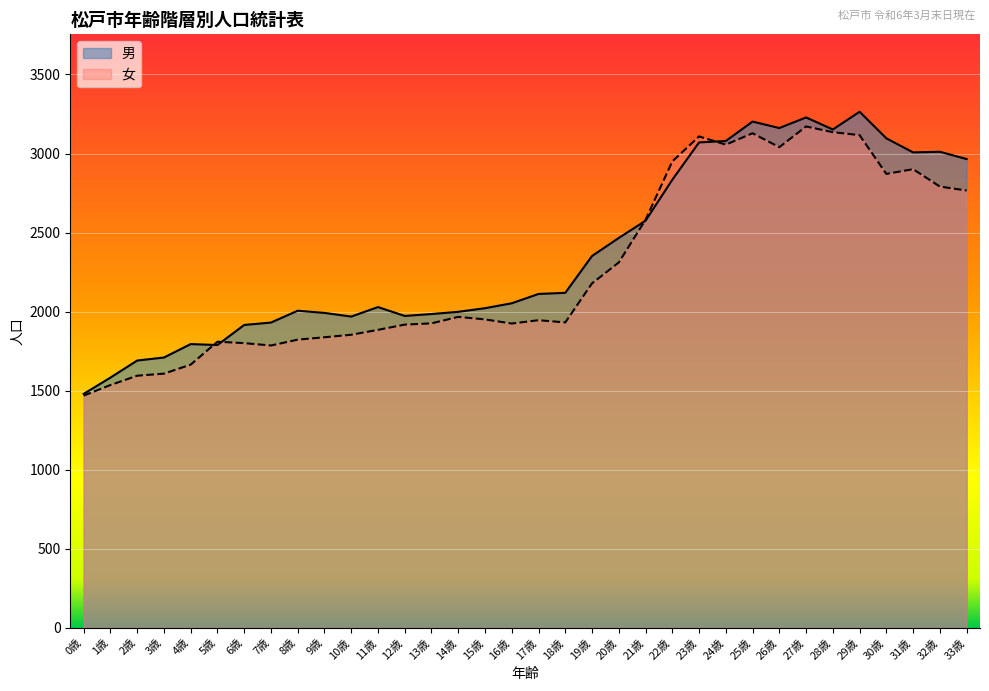

Is the value of 女 at 10歳 greater than the value of 男 at 13歳?

No